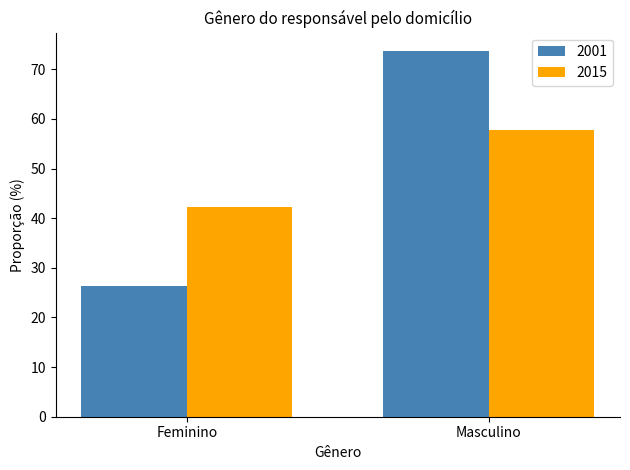

How many series are shown in this chart?

2